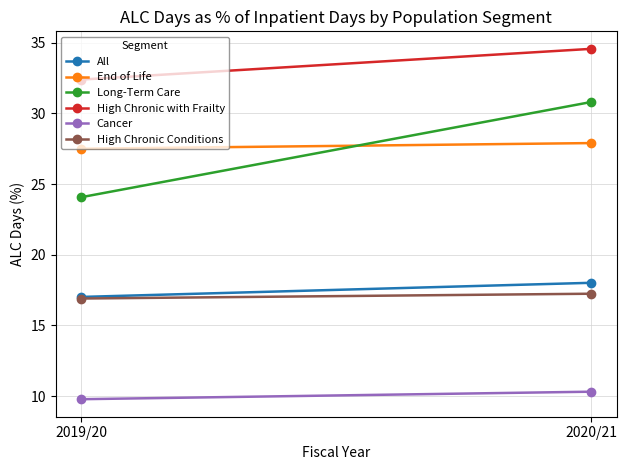

Where does the High Chronic with Frailty series first go above 34?

2020/21